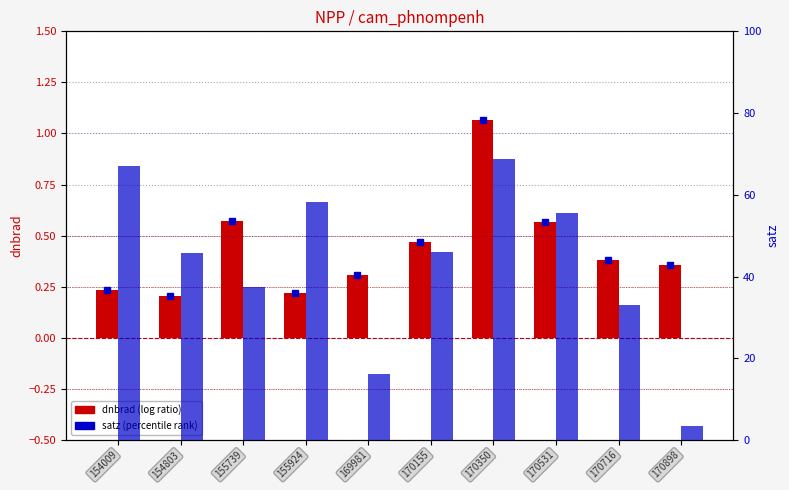

What is the average value of the dnbrad series?

0.4